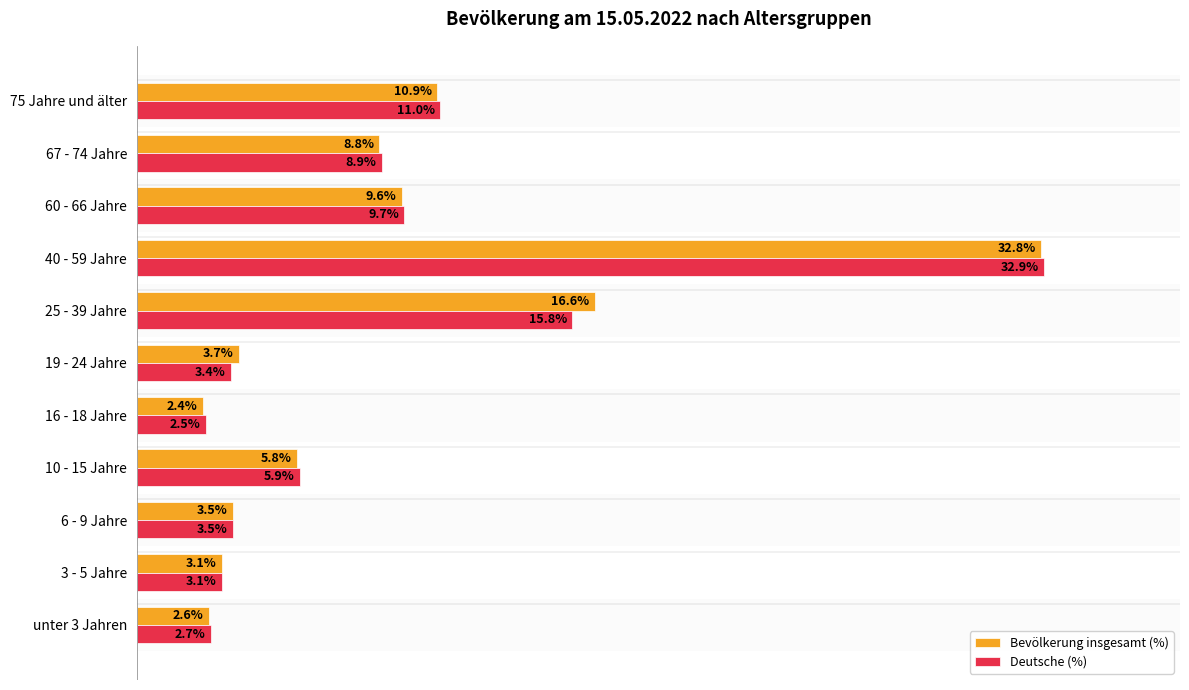

Which series changed the most between 3 - 5 Jahre and 40 - 59 Jahre?

Deutsche (%)